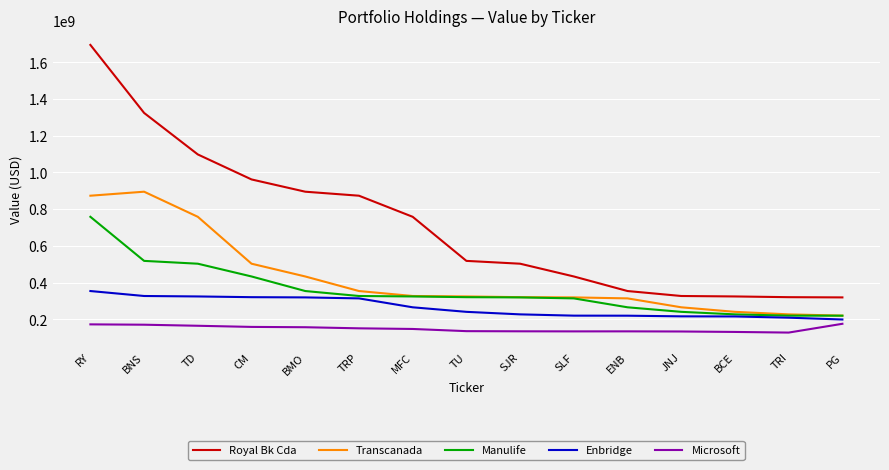

What is the minimum value shown in the chart?

127245000